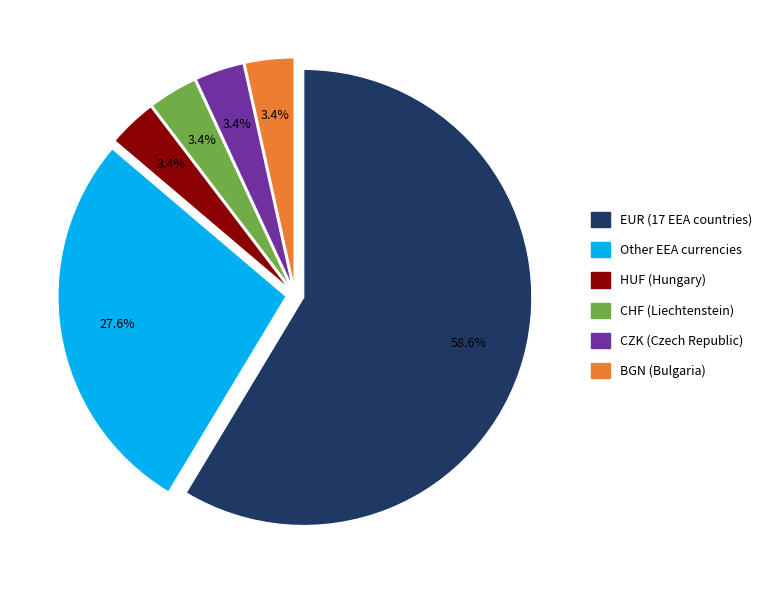

Is there a majority slice in this chart?

Yes